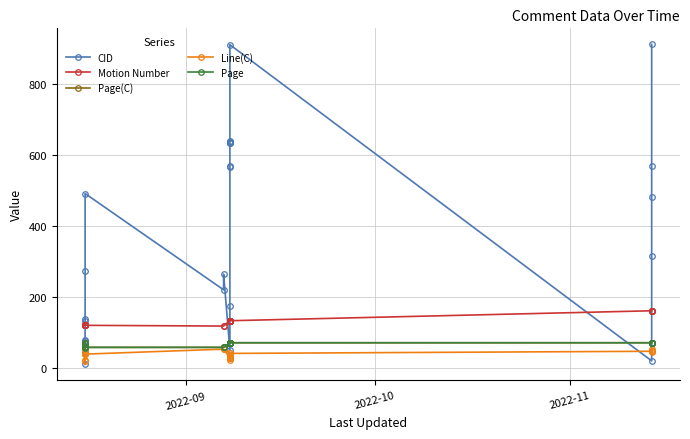

True or false: Line(C) and Page(C) cross at least once.

False